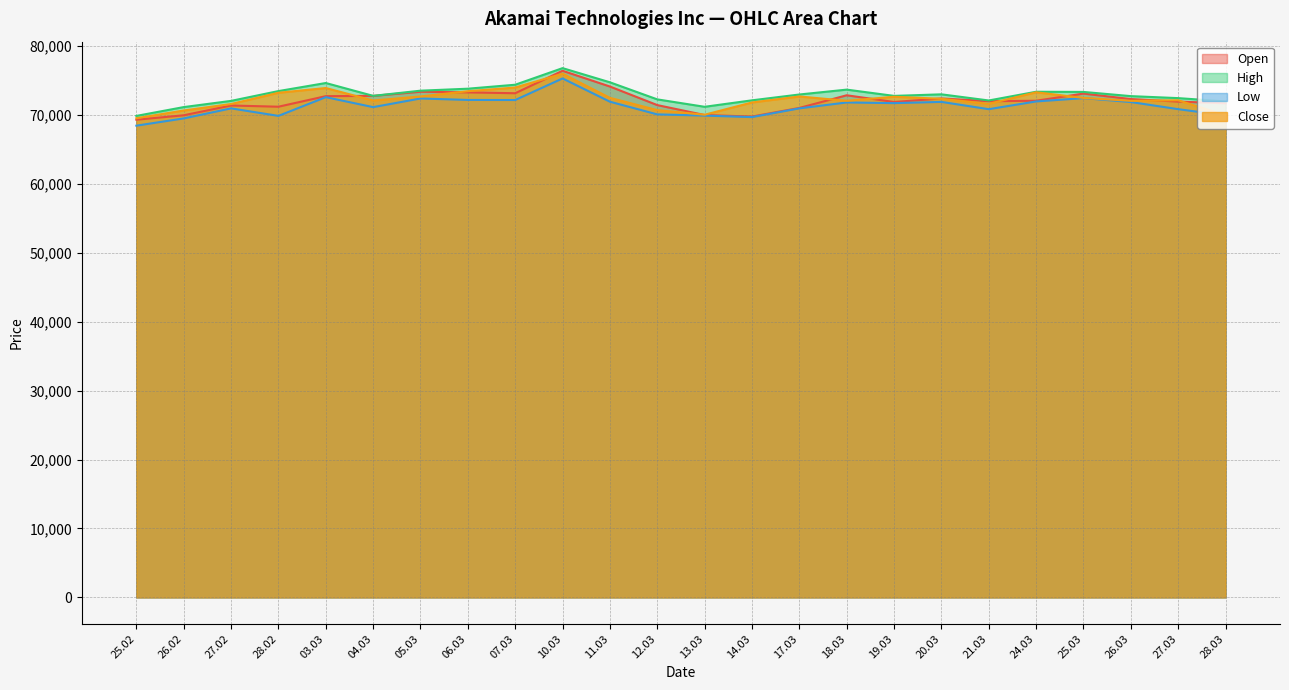

At which category does High reach its first local peak?

03.03